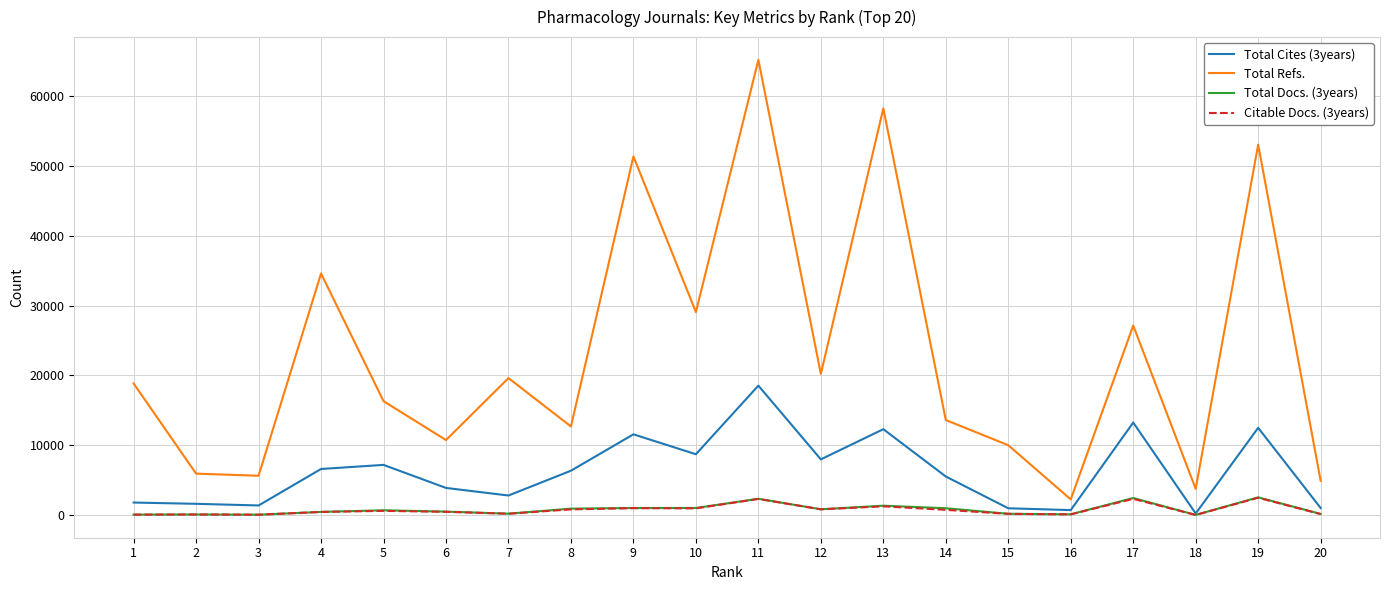

True or false: Total Refs. and Citable Docs. (3years) cross at least once.

False